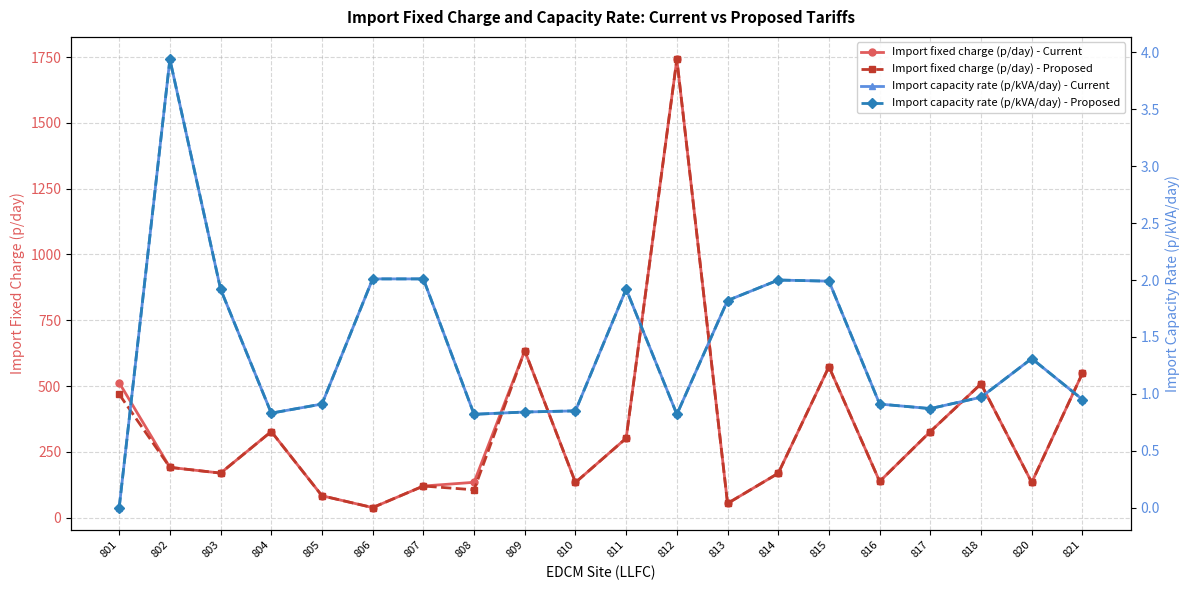

How many values in the Import fixed charge (p/day) - Current series are below 190?

10